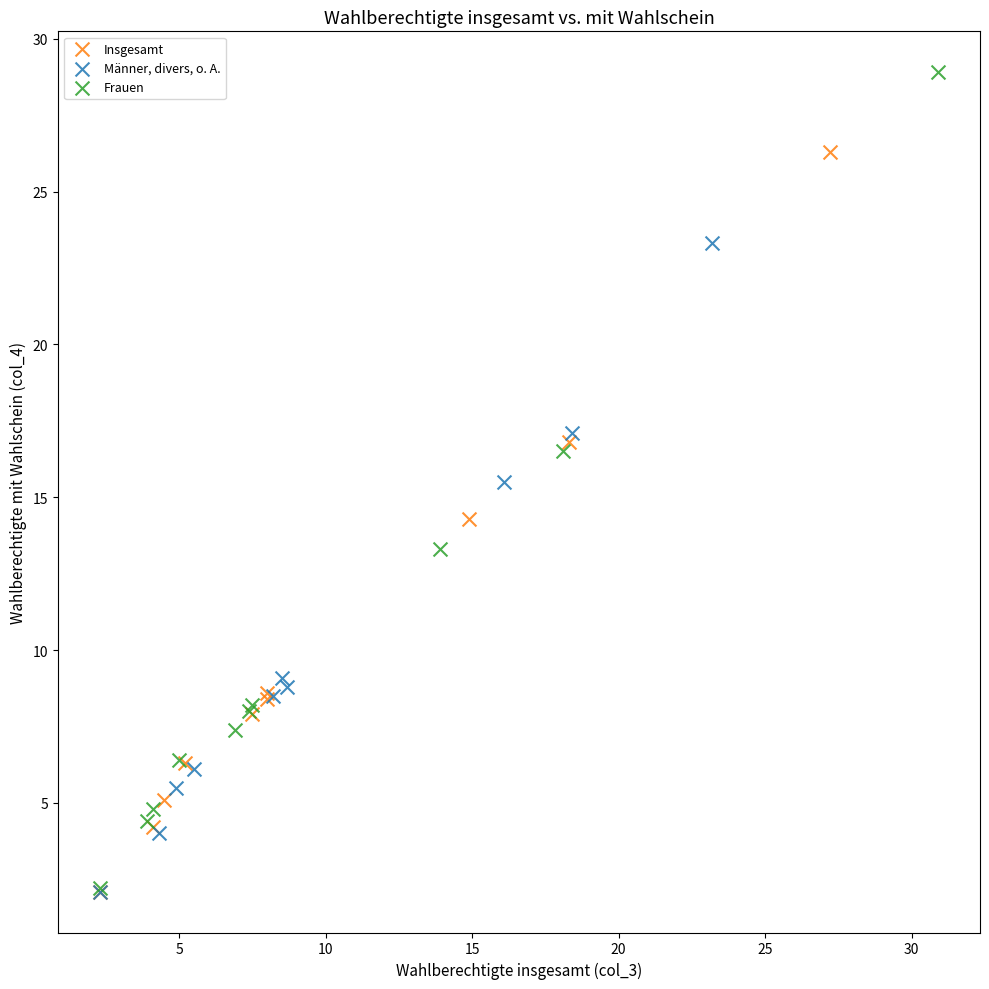

Which series contains the highest Y value?

Frauen